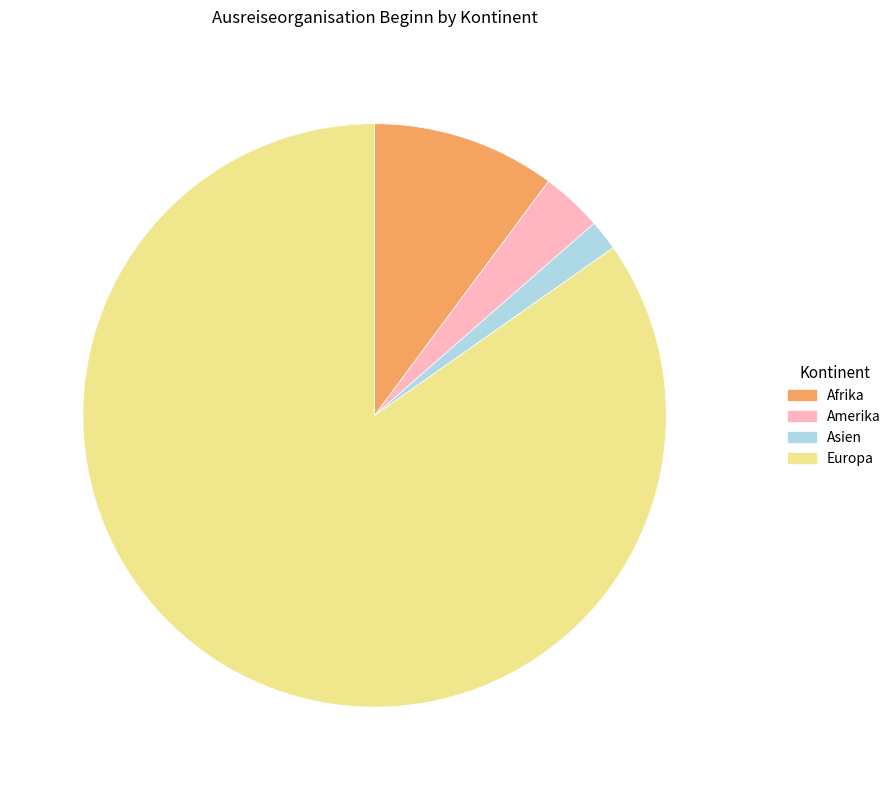

Do Afrika and Amerika together represent more than half of the pie?

No